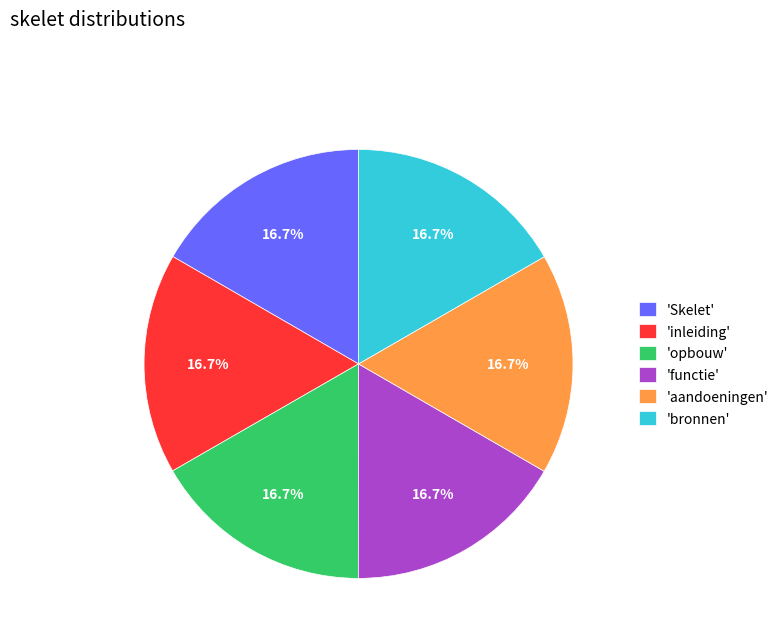

How much of the chart is everything except 'Skelet'?

83.3%